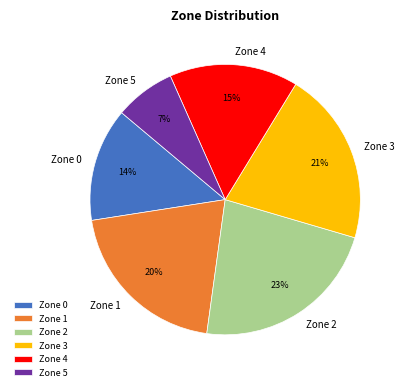

To the nearest percent, what is the average slice percentage?

17%